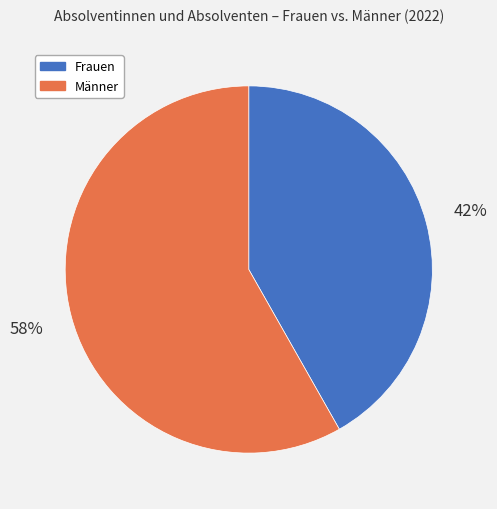

To the nearest percent, what is the difference between the largest and smallest slice percentages?

16%